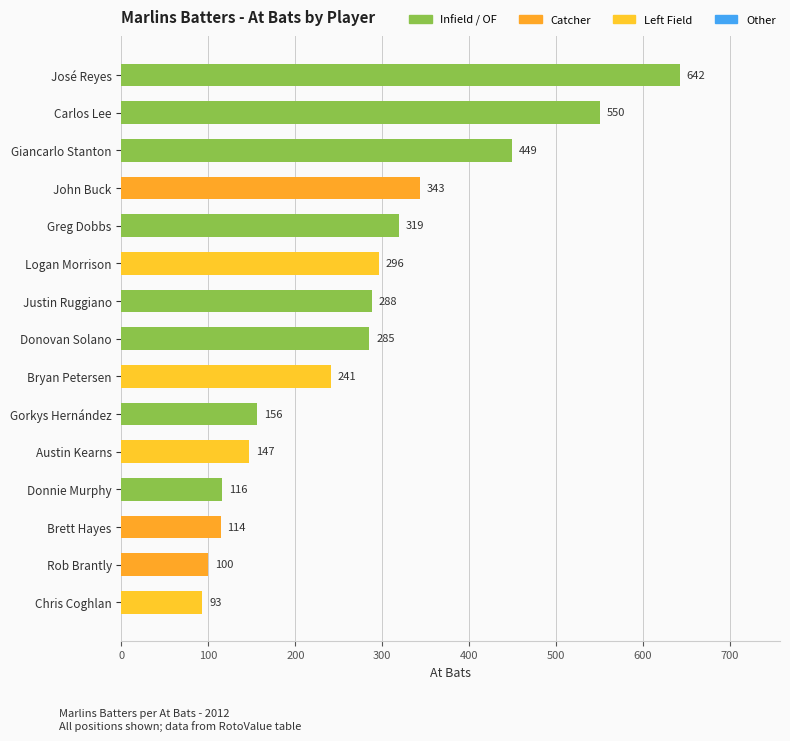

How many categories are shown in the chart?

15